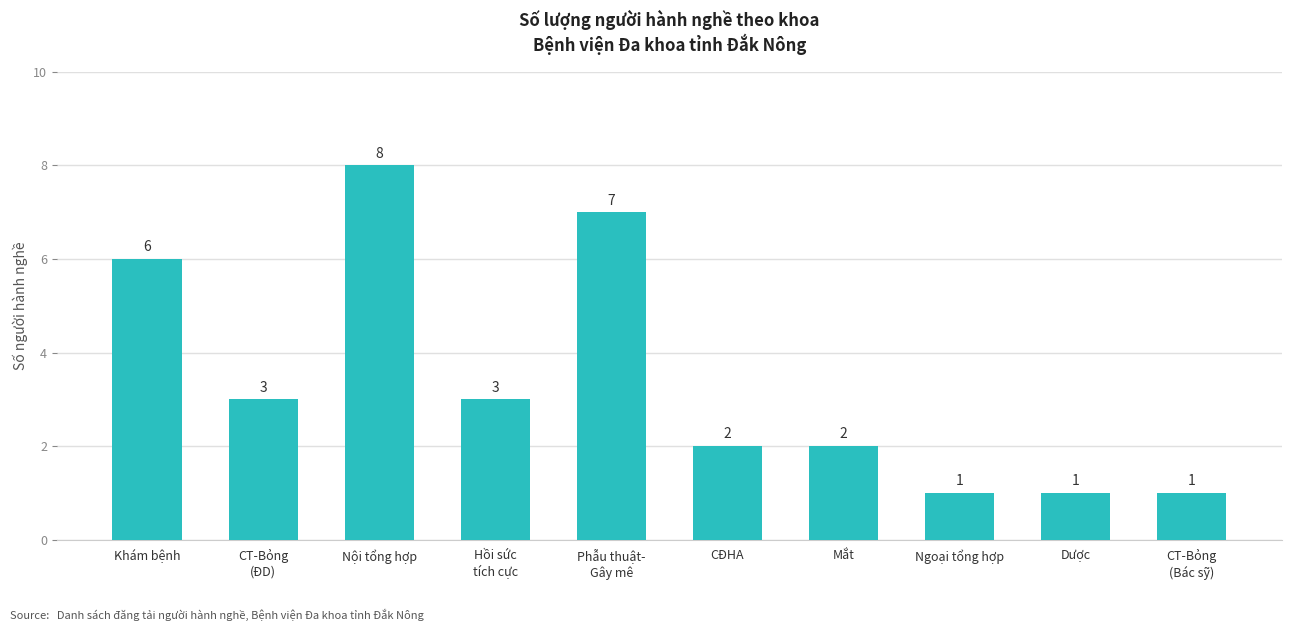

What is the maximum value shown in the chart?

8